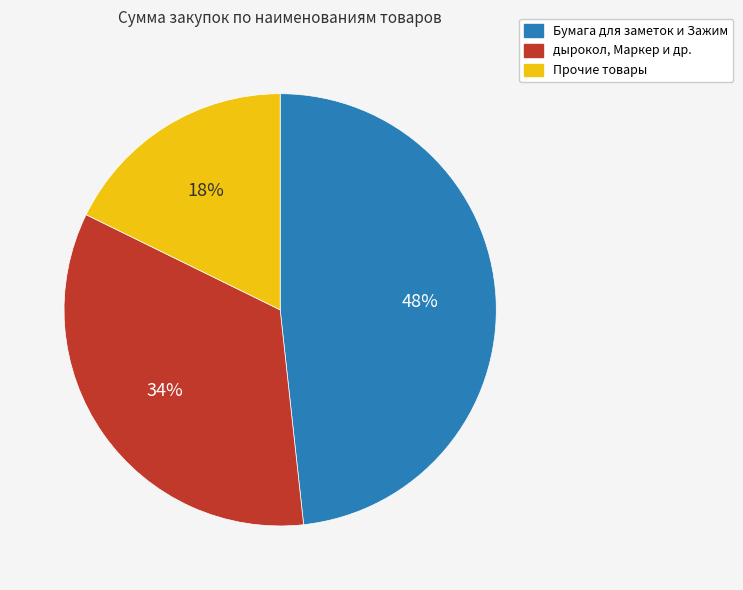

Which has a higher value, Бумага для заметок и Зажим or дырокол, Маркер и др.?

Бумага для заметок и Зажим